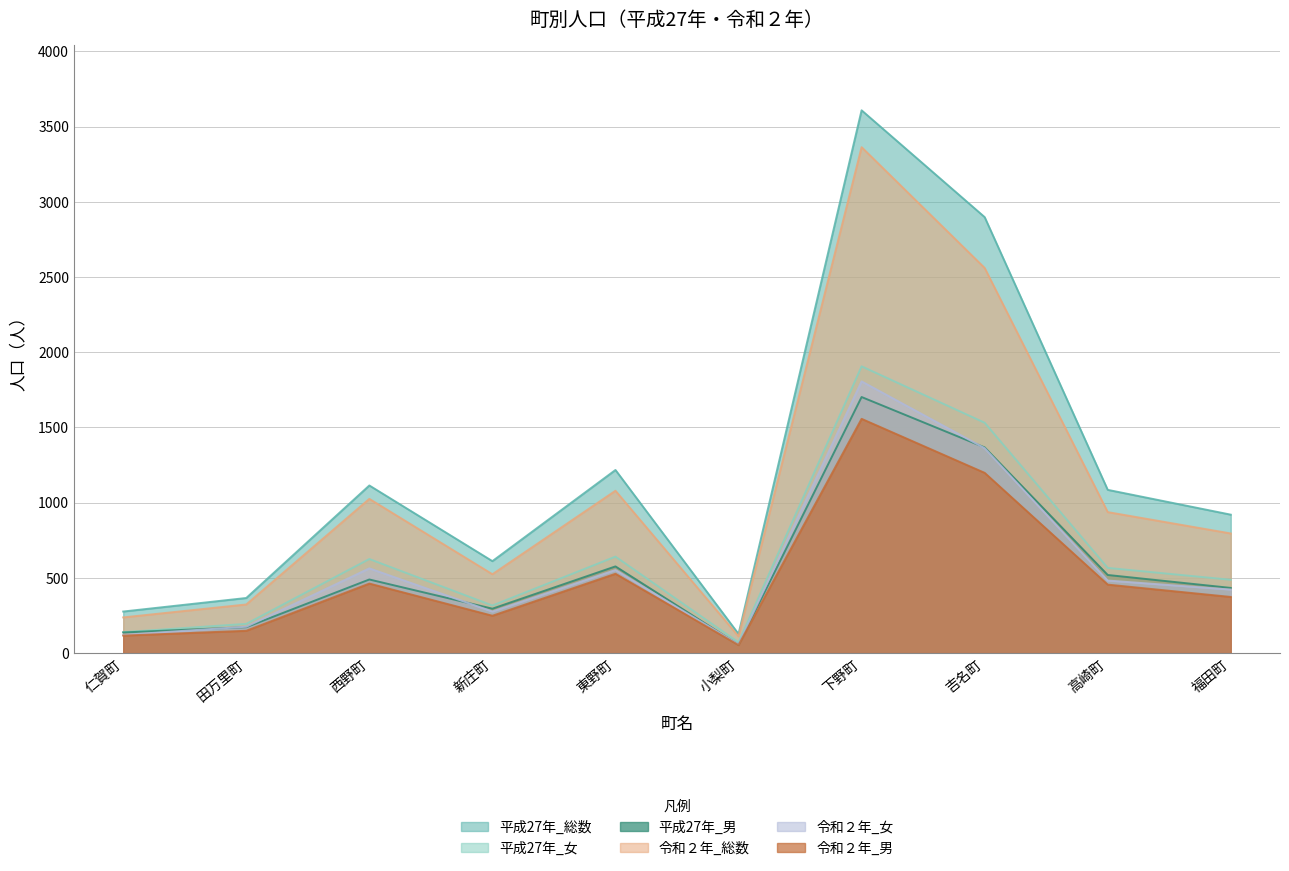

How many interior local peaks does the 令和２年_女 series have?

3